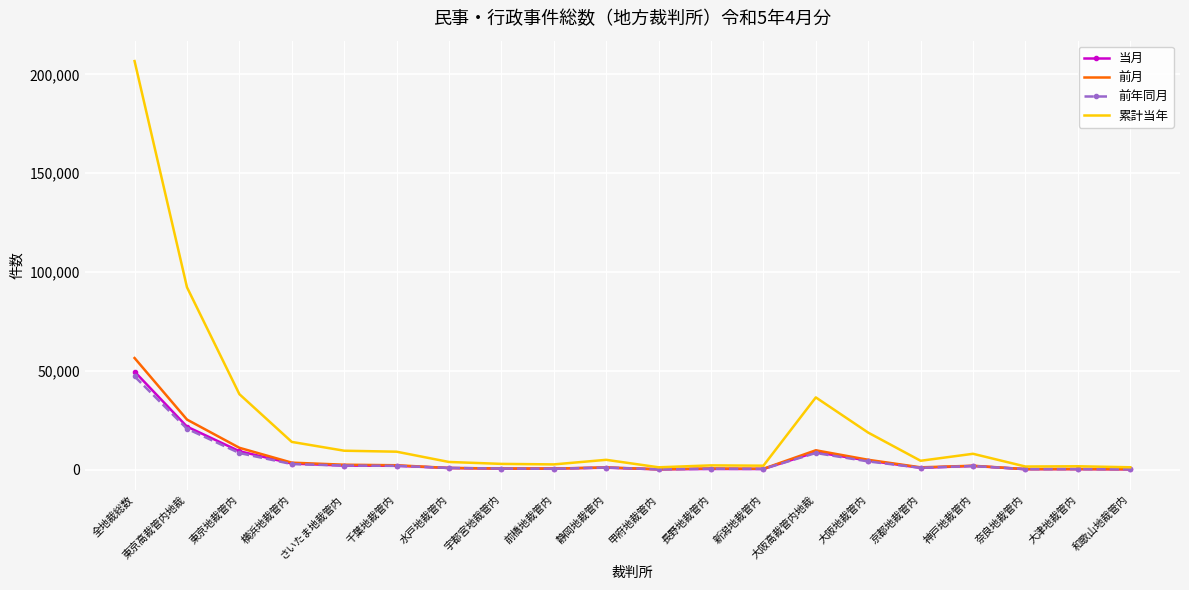

After their last crossing, which series has the higher values: 前年同月 or 当月?

前年同月